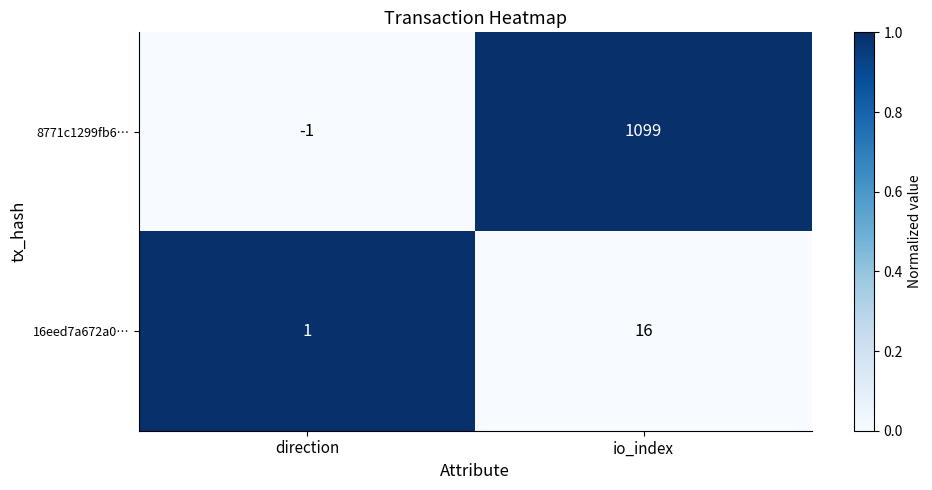

Where is 8771c1299fb6… nearest to the value 549?

direction